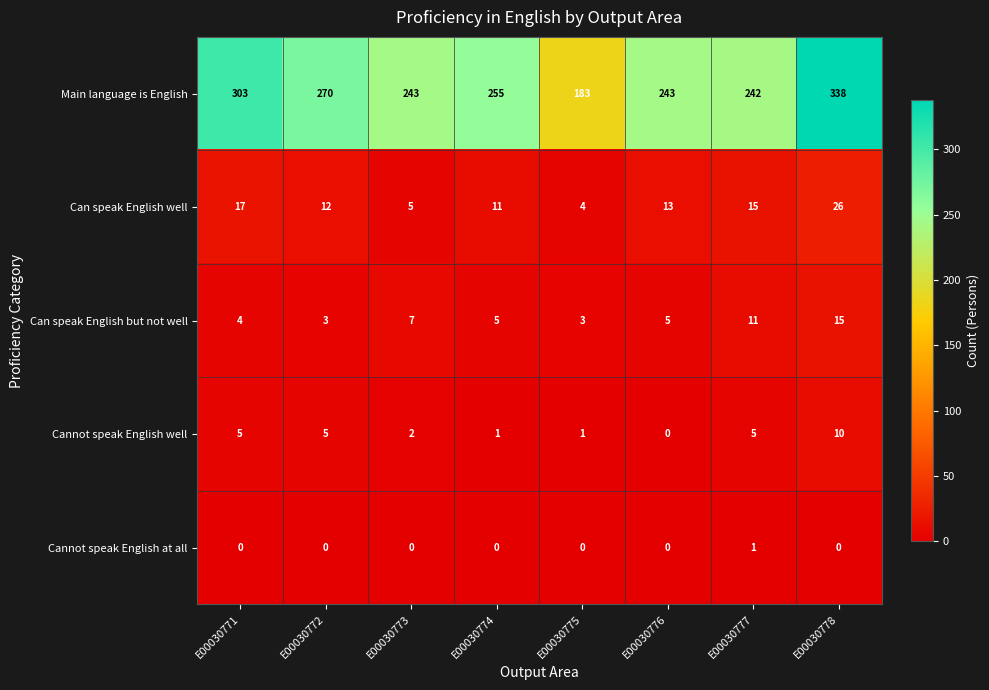

Rank the series by their maximum value, from lowest to highest.

Cannot speak English at all, Cannot speak English well, Can speak English but not well, Can speak English well, Main language is English